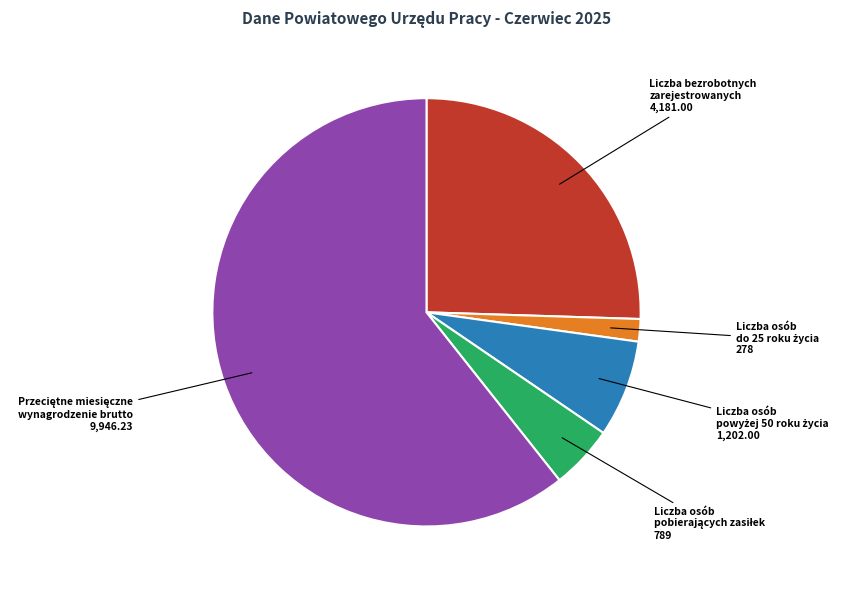

Is it true that Liczba bezrobotnych zarejestrowanych is 15% of the pie?

False